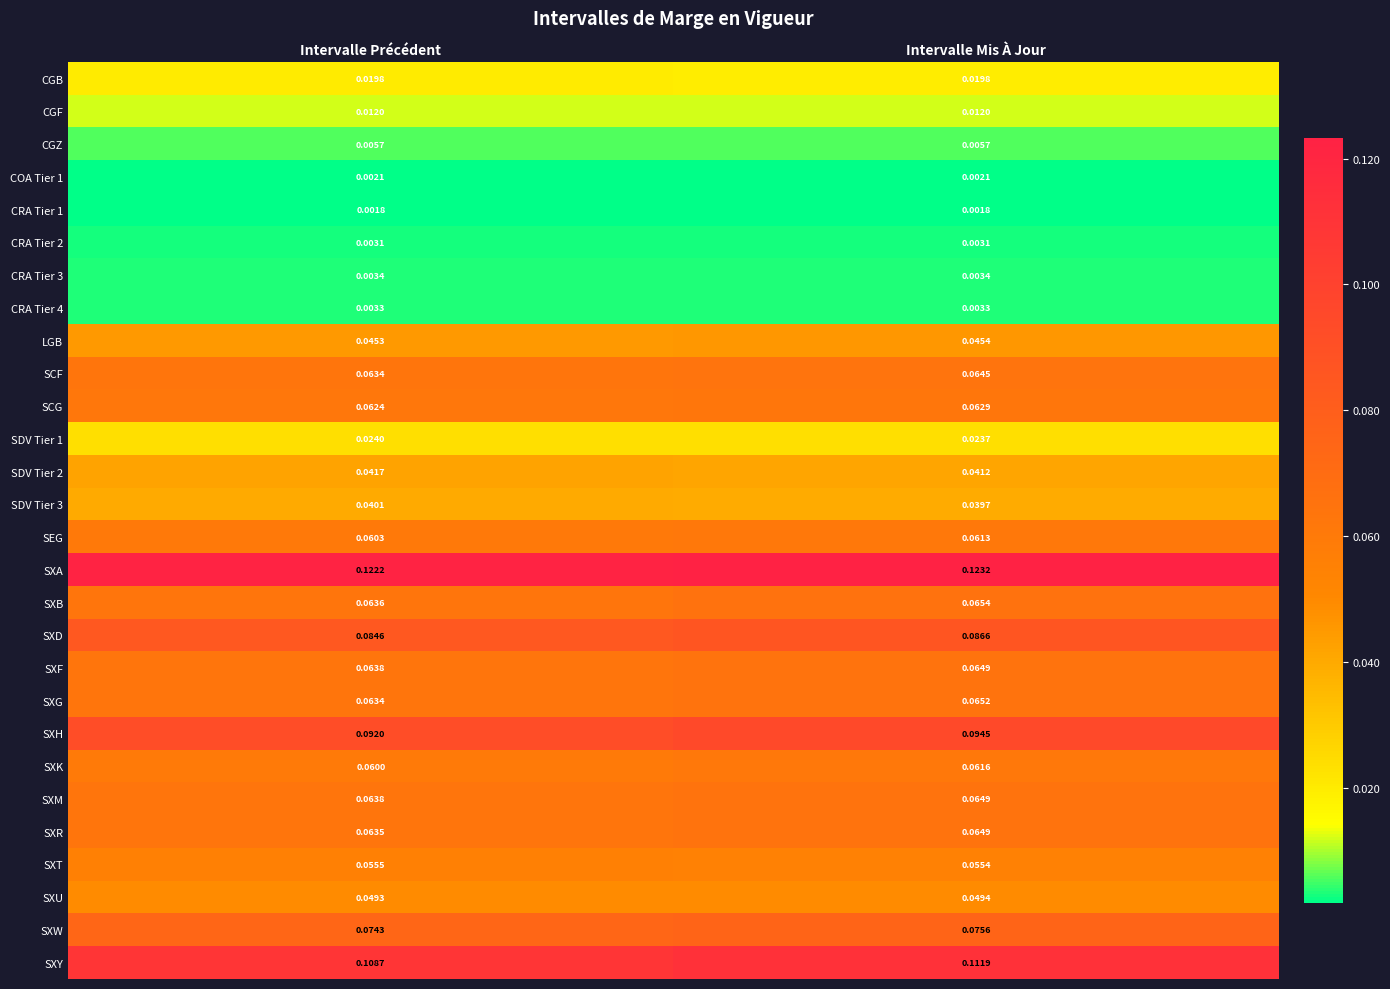

Which series changed the most between Intervalle Précédent and Intervalle Mis À Jour?

SXY